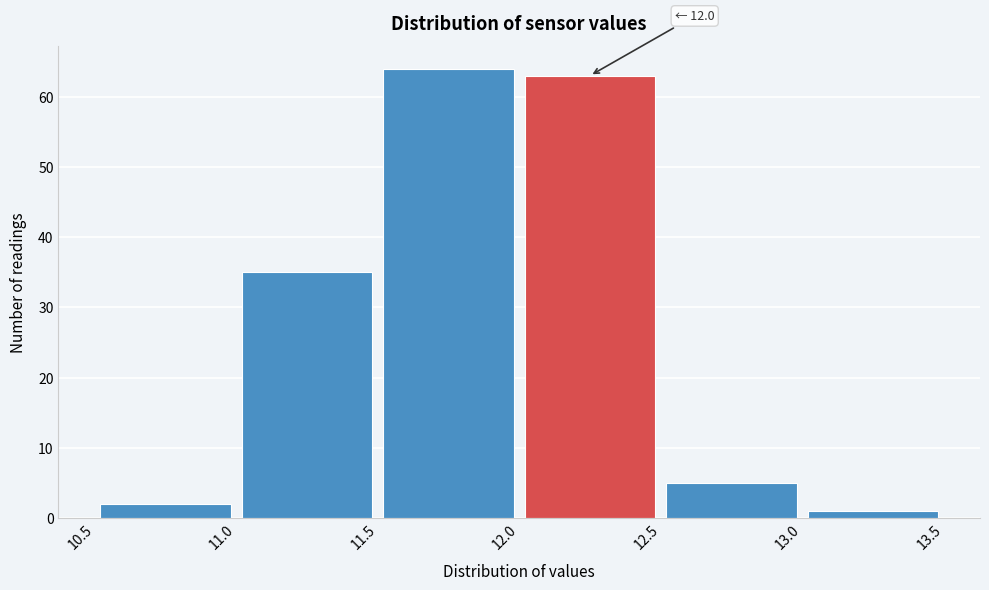

Over which range of the x-axis is the bar tallest?

11.5 to 12.0